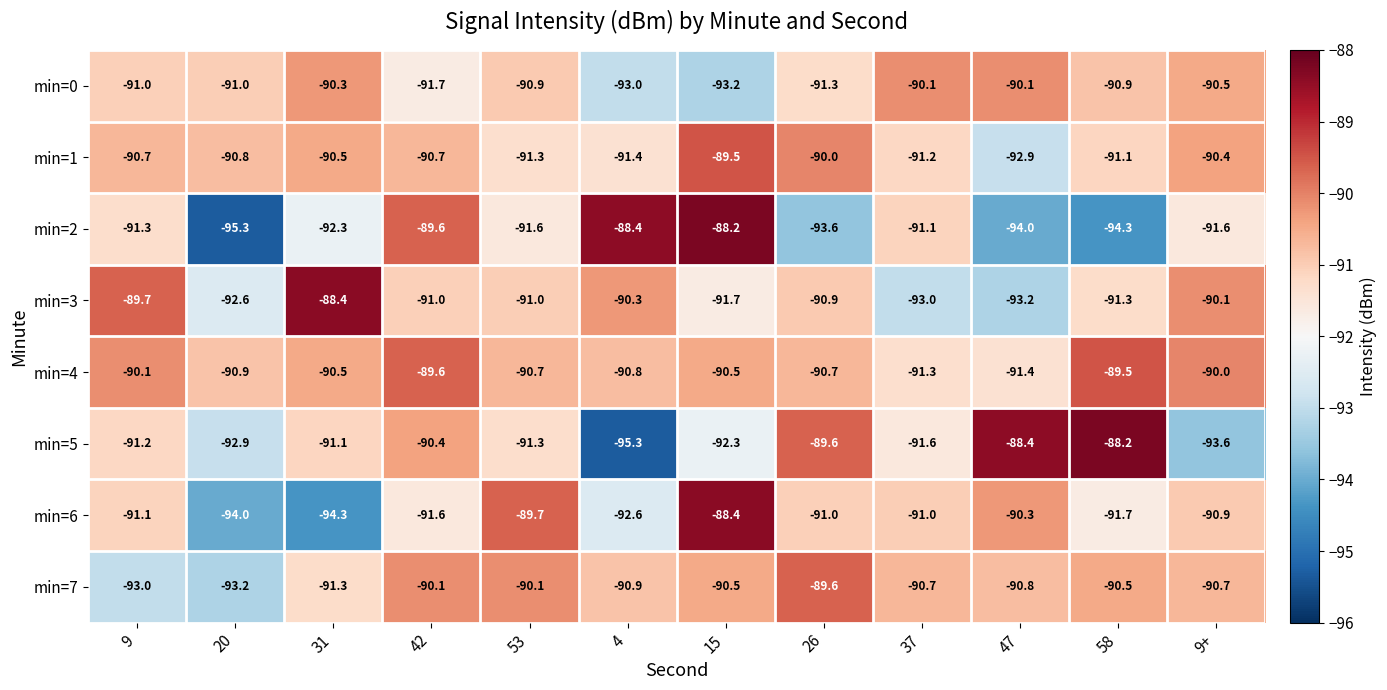

What value does the min=2 series have at 31?

-92.3